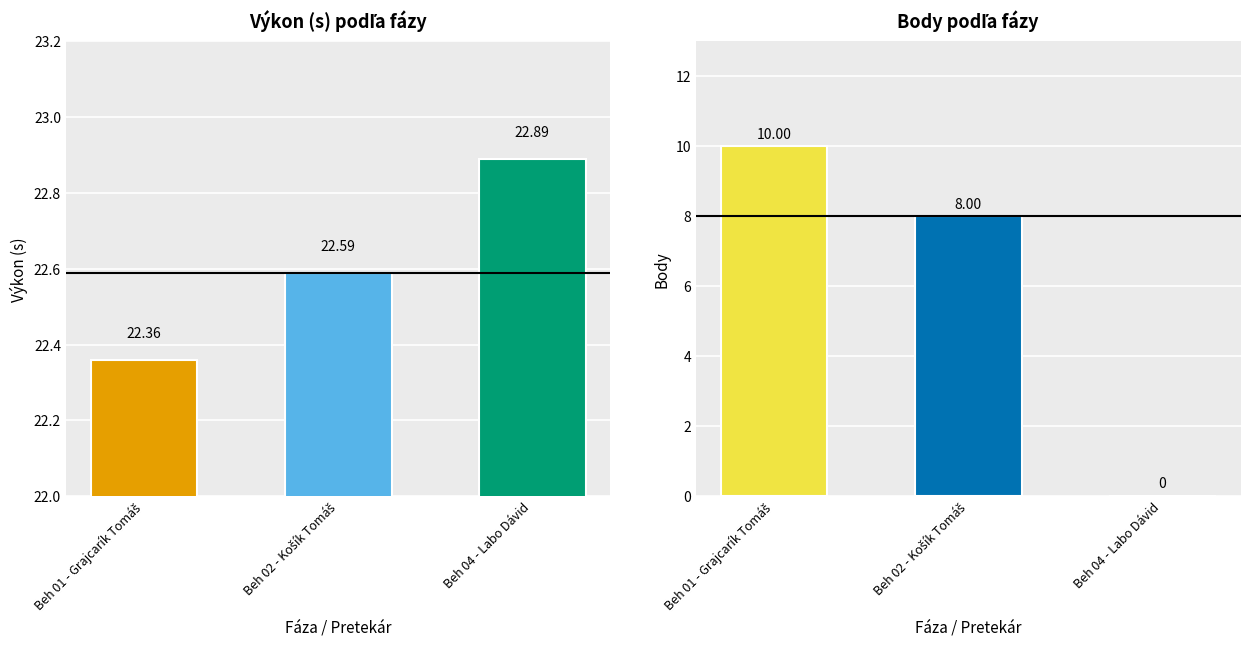

At which category is the sum across all series the highest?

Beh 01 - Grajcarík Tomáš